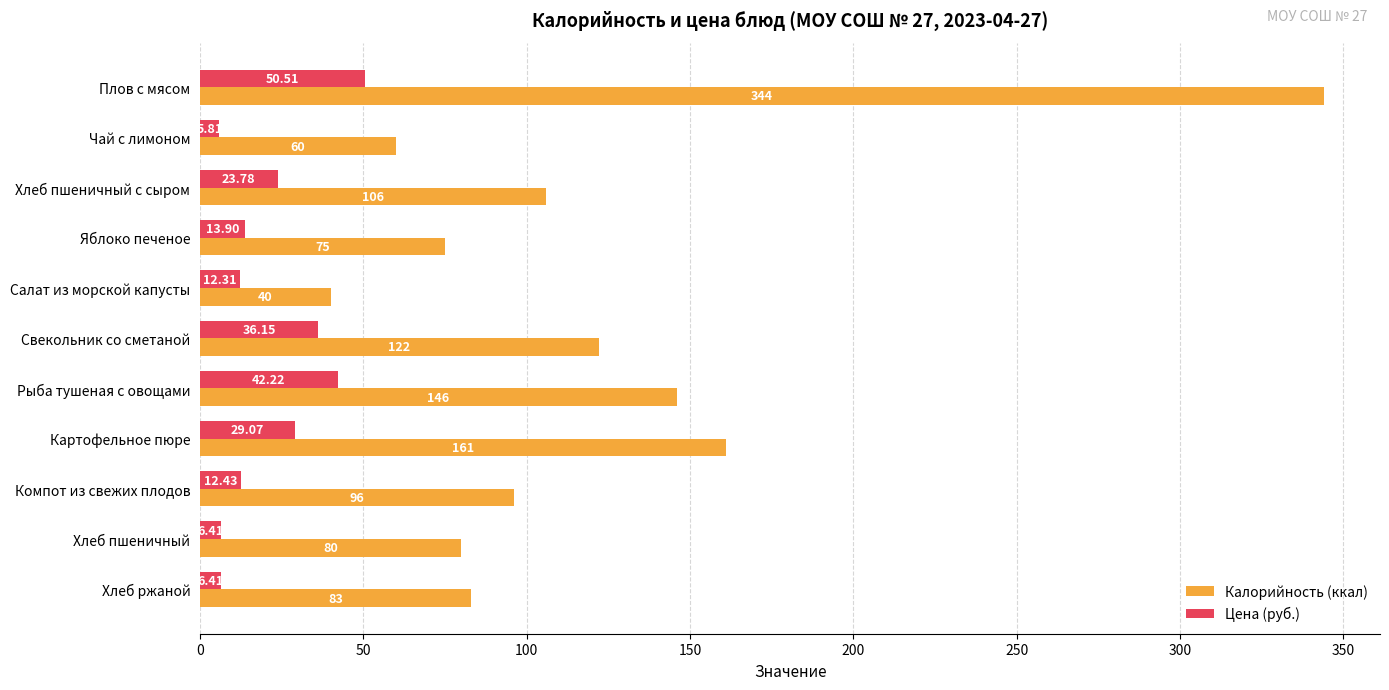

Between Салат из морской капусты and Рыба тушеная с овощами, which series saw the biggest shift?

Калорийность (ккал)